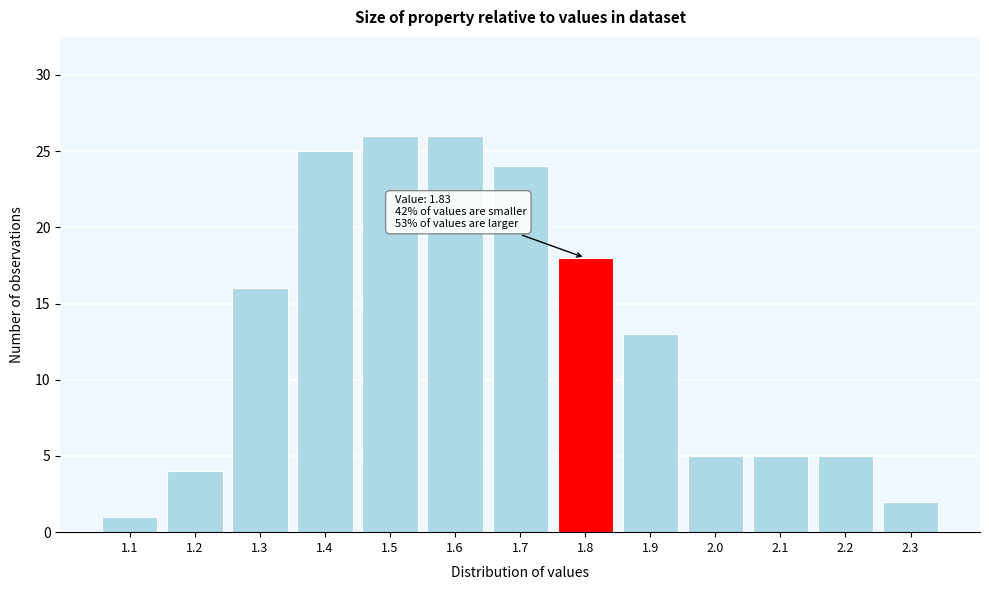

Reading left to right, what are all the values shown in this chart?

1	4	16	25	26	26	24	18	13	5	5	5	2